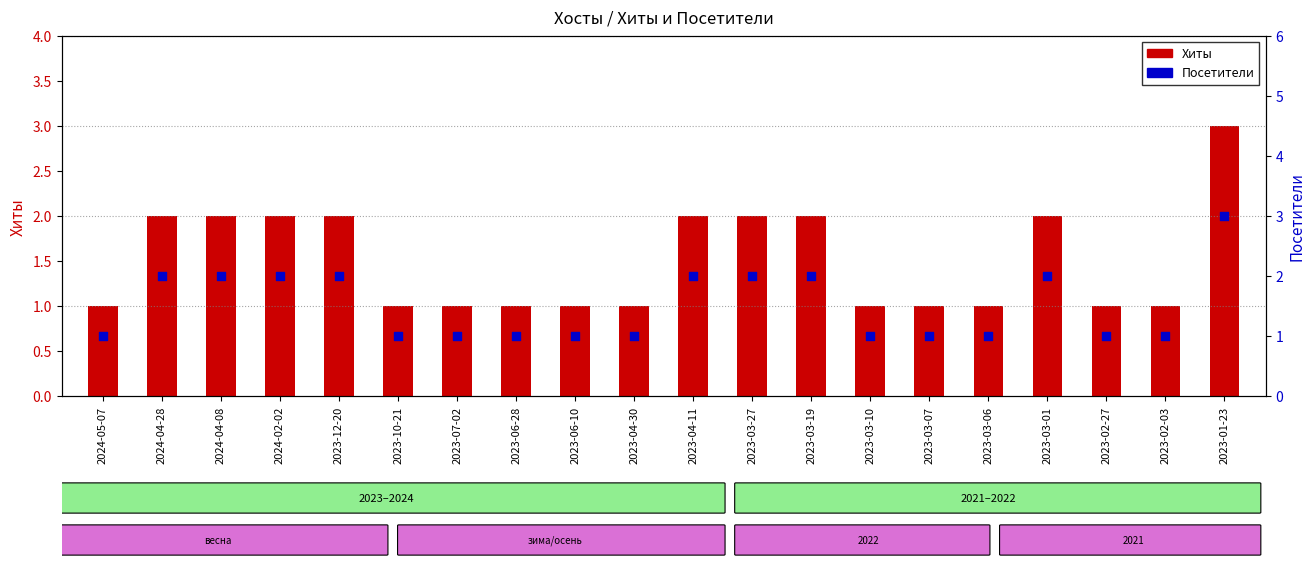

Which series contains the lowest Y value?

Хиты